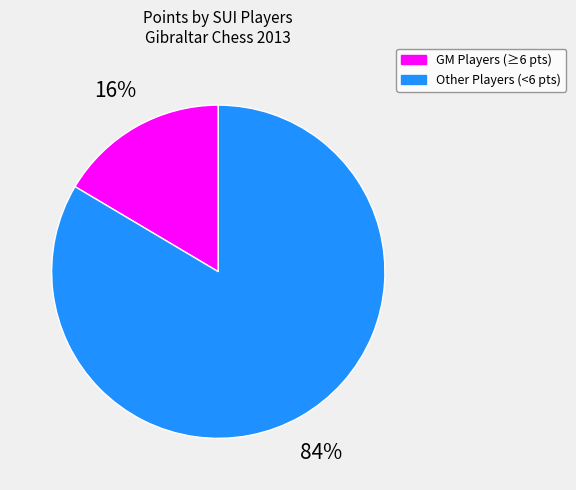

What is the smallest slice in the pie chart?

GM Players (≥6 pts)